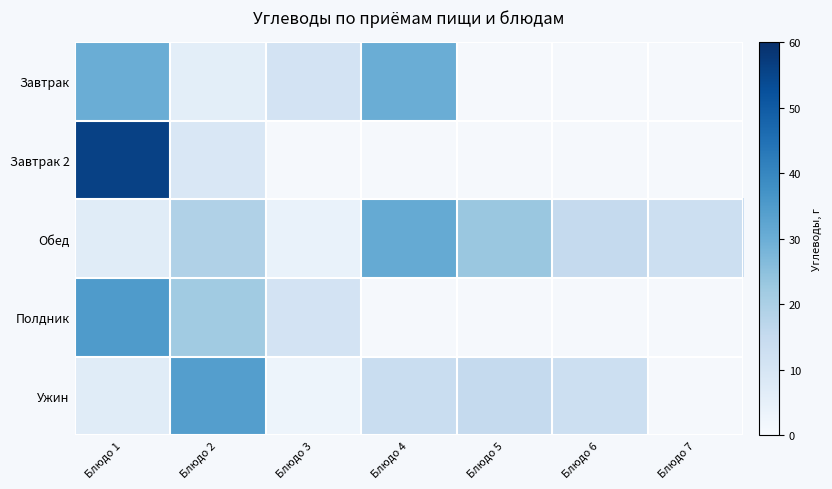

What is the difference between the highest and lowest values at Блюдо 2?

28.0